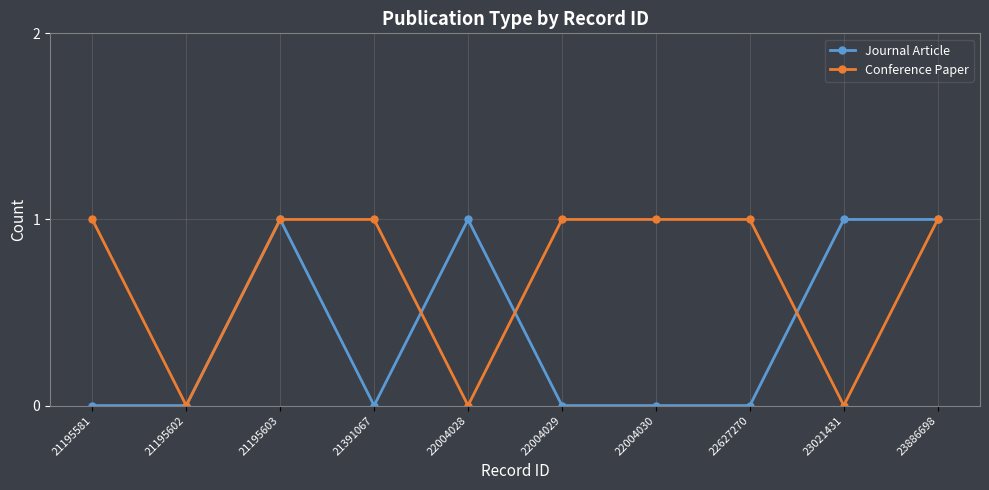

In Conference Paper, how many points are lower than both neighbors (excluding endpoints)?

3